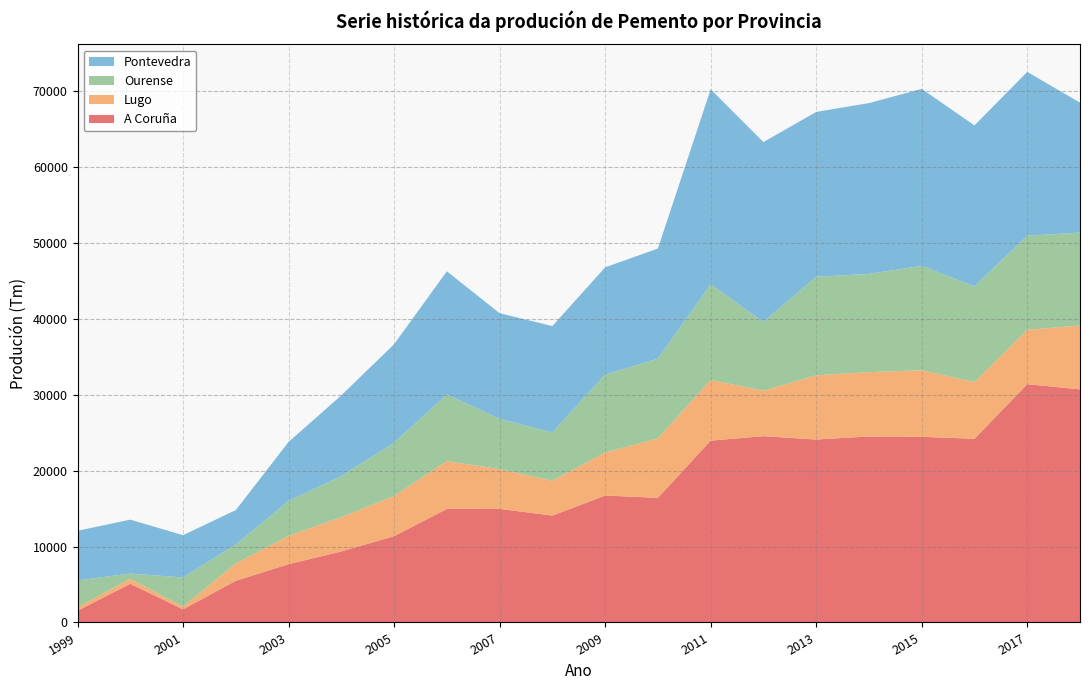

Reading right to left, transcribe all the data shown in this chart.

A Coruña: 2018=30718	2017=31399	2016=24205	2015=24463	2014=24511	2013=24106	2012=24546	2011=23961	2010=16424	2009=16725	2008=14084	2007=14967	2006=14956	2005=11376	2004=9360	2003=7679	2002=5493	2001=1730	2000=5093	1999=1550
Lugo: 2018=8422	2017=7157	2016=7472	2015=8766	2014=8475	2013=8459	2012=5996	2011=7986	2010=7835	2009=5664	2008=4599	2007=5241	2006=6302	2005=5292	2004=4512	2003=3725	2002=2287	2001=344	2000=657	1999=454
Ourense: 2018=12238	2017=12407	2016=12607	2015=13766	2014=12936	2013=12994	2012=9048	2011=12622	2010=10502	2009=10280	2008=6367	2007=6618	2006=8796	2005=7011	2004=5424	2003=4611	2002=2499	2001=3858	2000=689	1999=3540
Pontevedra: 2018=17121	2017=21588	2016=21215	2015=23316	2014=22520	2013=21716	2012=23715	2011=25690	2010=14514	2009=14125	2008=14009	2007=13927	2006=16220	2005=12990	2004=10632	2003=7777	2002=4530	2001=5570	2000=7110	1999=6541